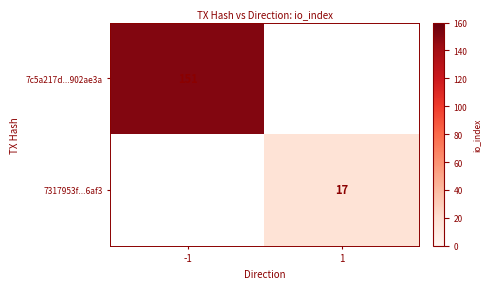

Which category has the highest value in the 7c5a217d...902ae3a series?

-1